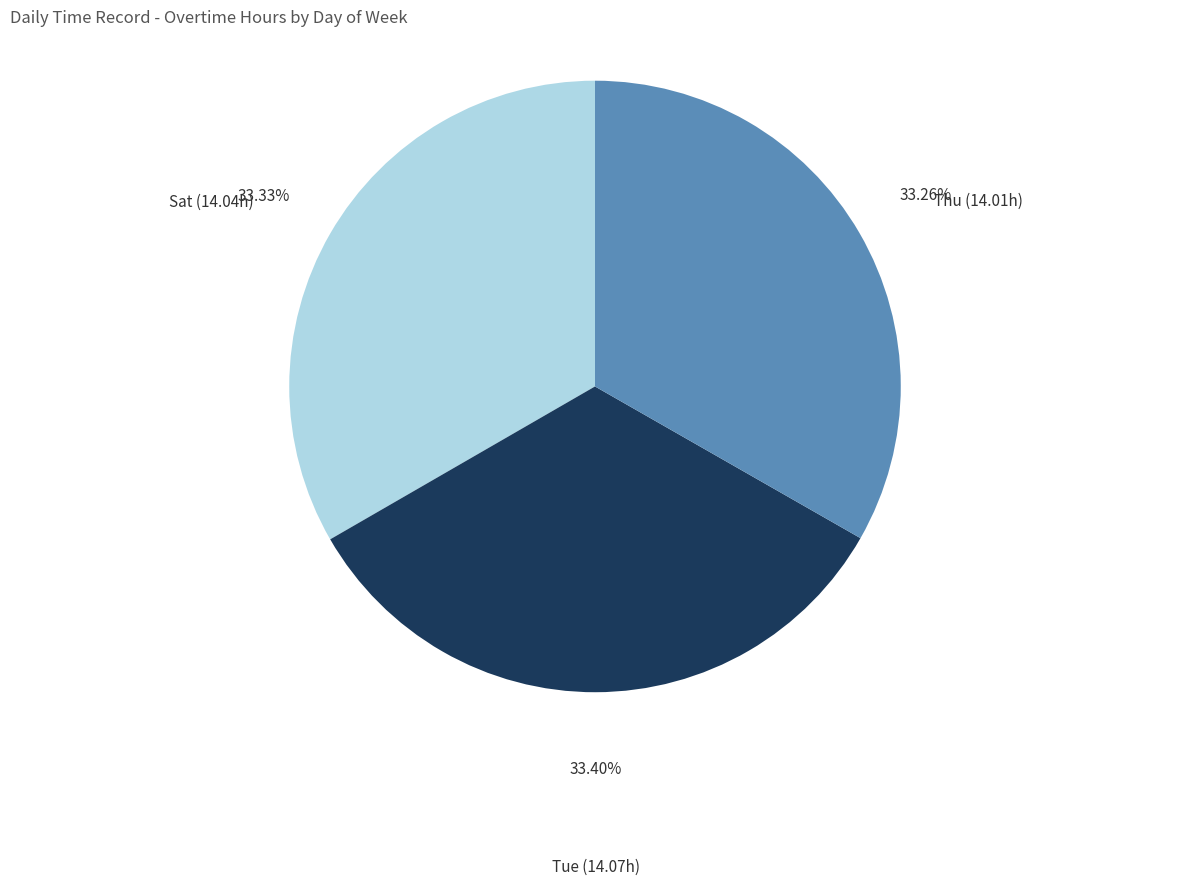

Is there a majority slice in this chart?

No